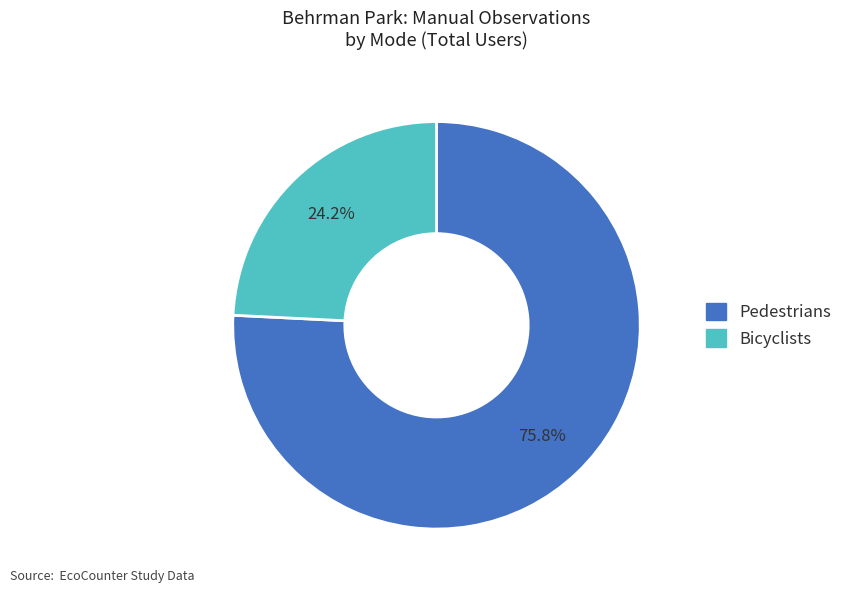

True or false: Pedestrians accounts for 76% of the total.

True